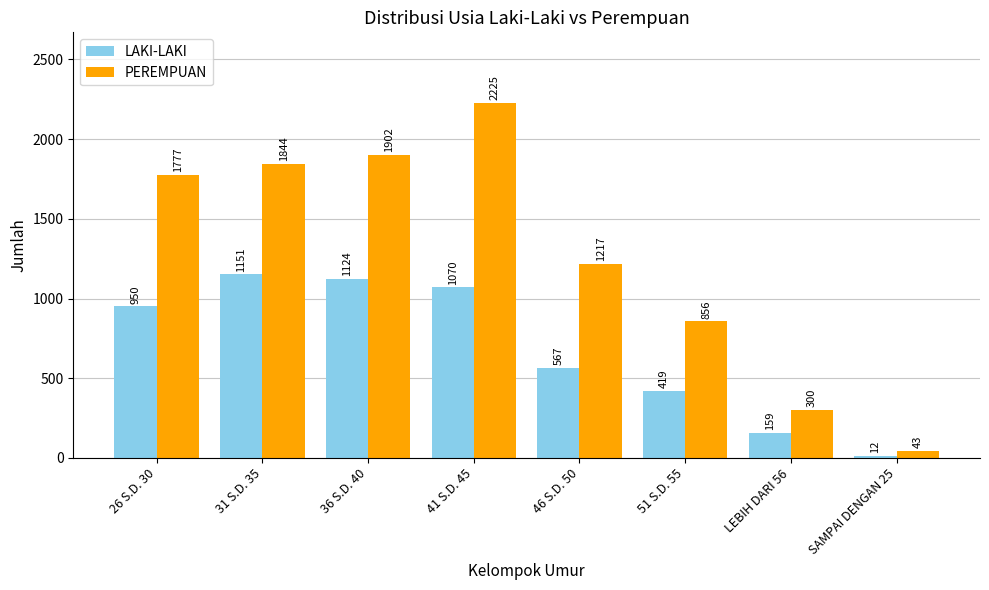

What is the difference between the PEREMPUAN values at 36 S.D. 40 and SAMPAI DENGAN 25?

1859